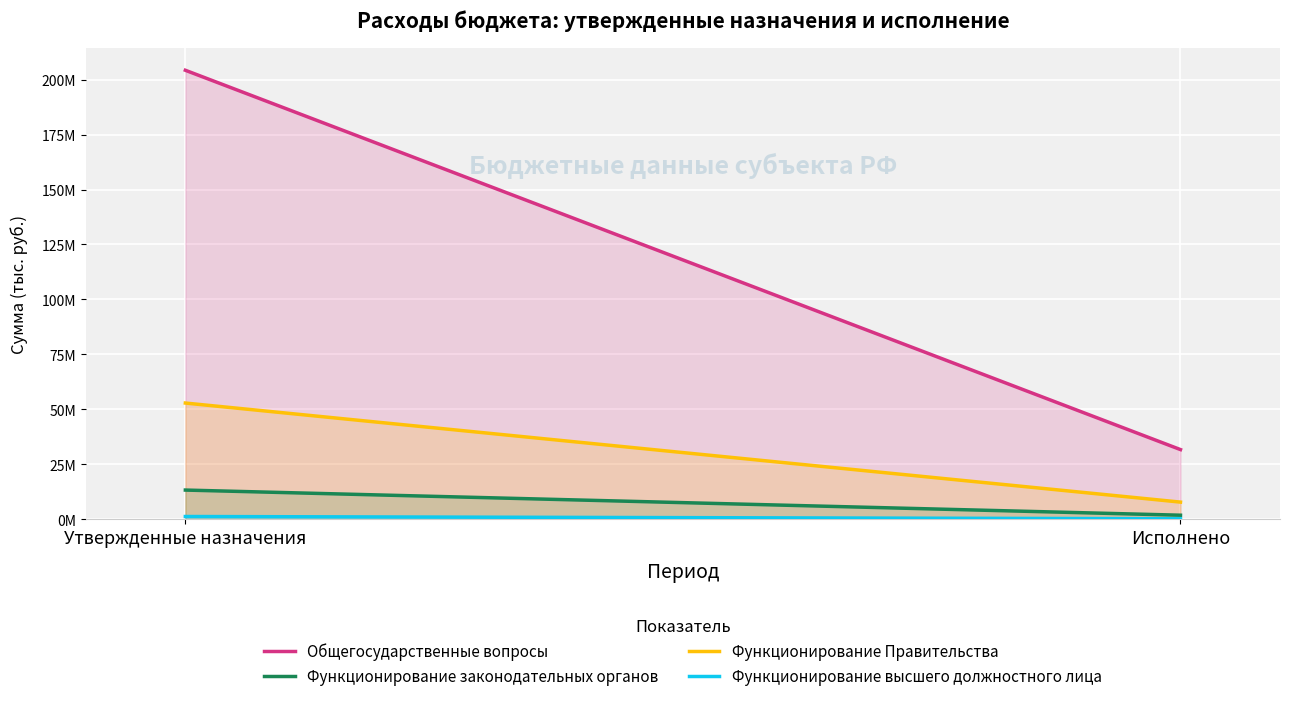

List the labels in order of Функционирование Правительства value, smallest first.

Исполнено, Утвержденные назначения